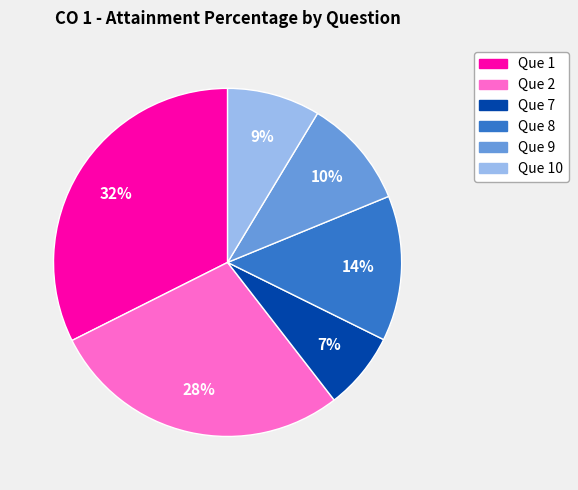

To the nearest percent, what is the difference between the largest and smallest slice percentages?

25%